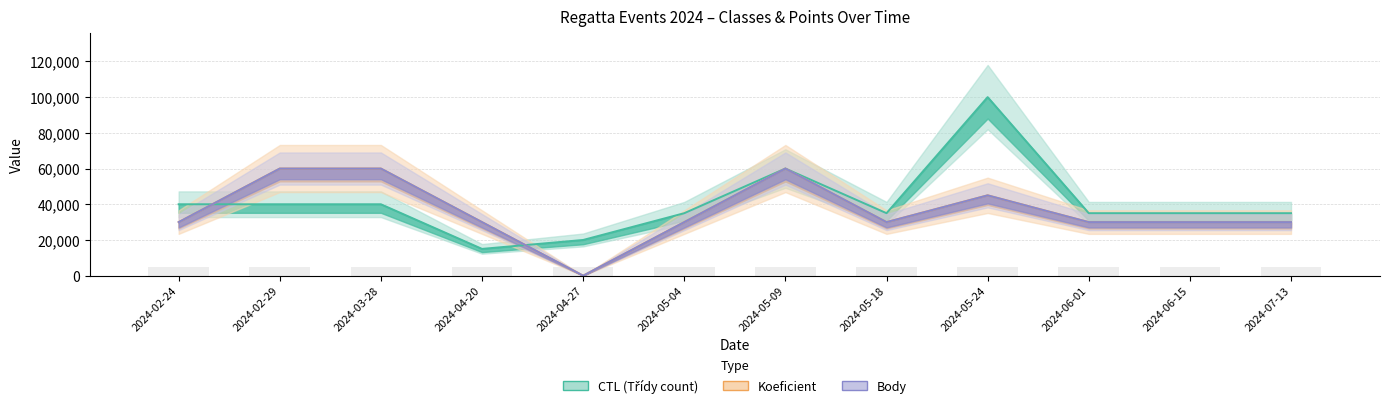

List the series in order of their peak value, highest first.

CTL_norm, Koeficient, Body